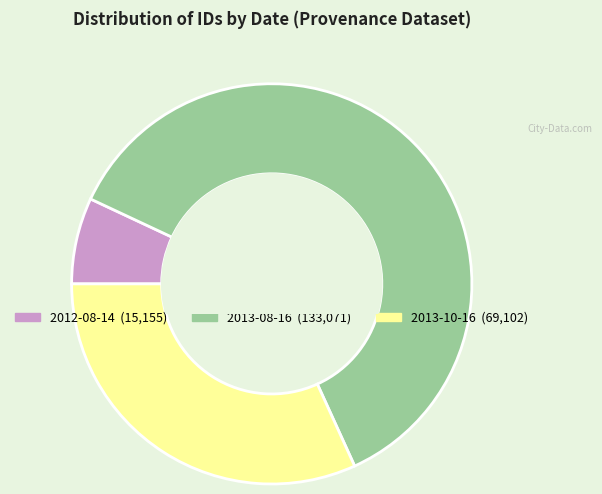

Is there any slice that represents more than half of the pie?

Yes